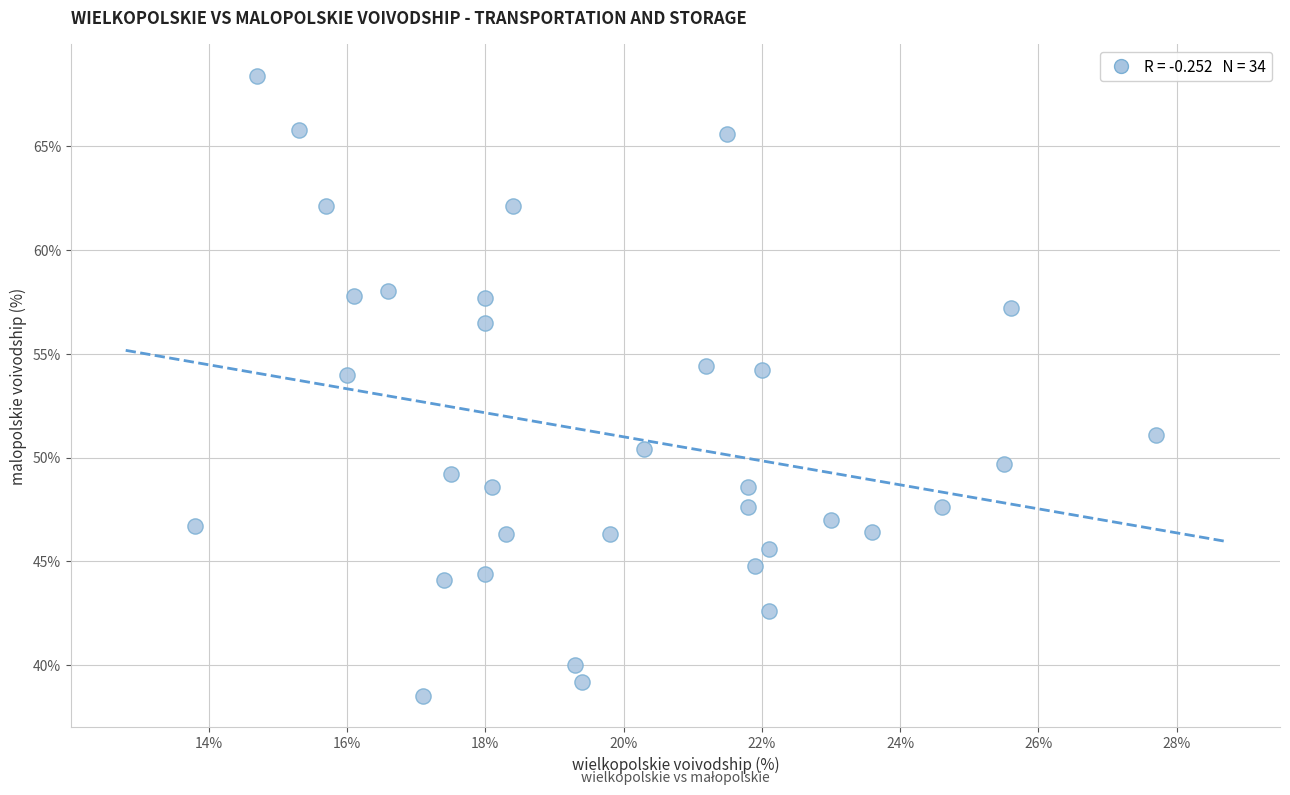

What is the range of X values (max minus min)?

13.9